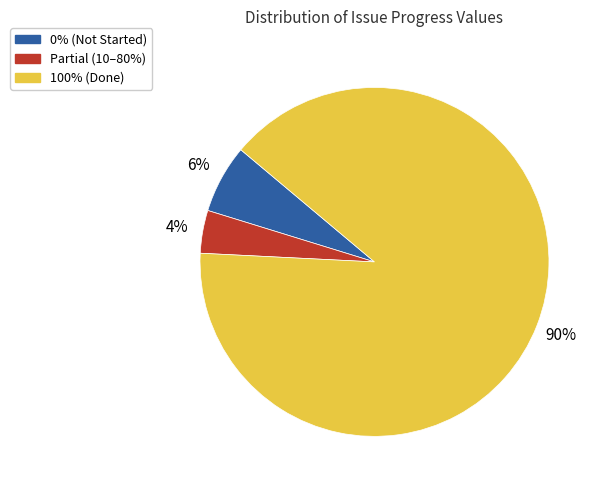

Is there any slice that represents more than half of the pie?

Yes